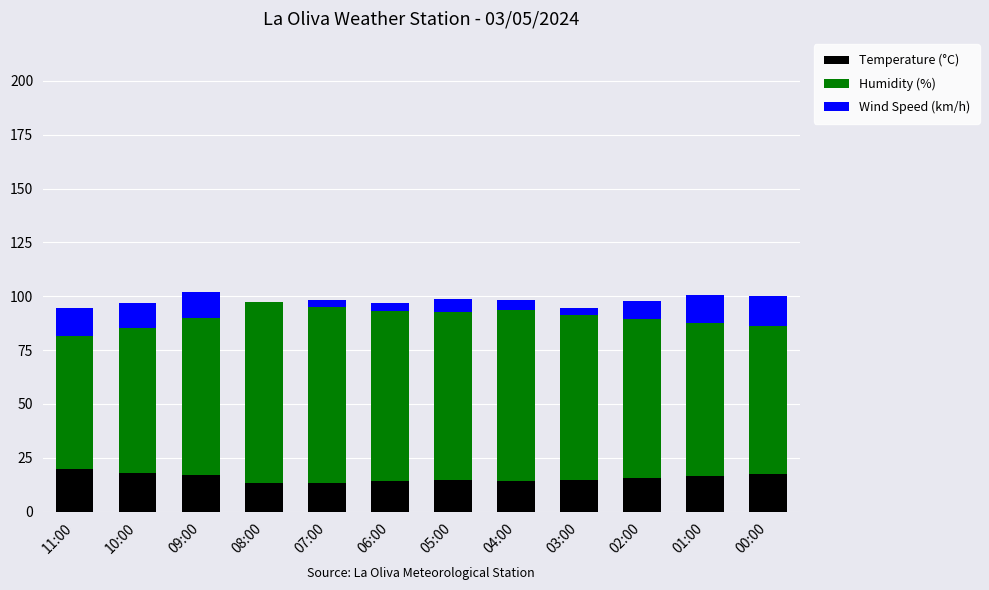

What is the maximum value for Temperature (°C)?

19.6